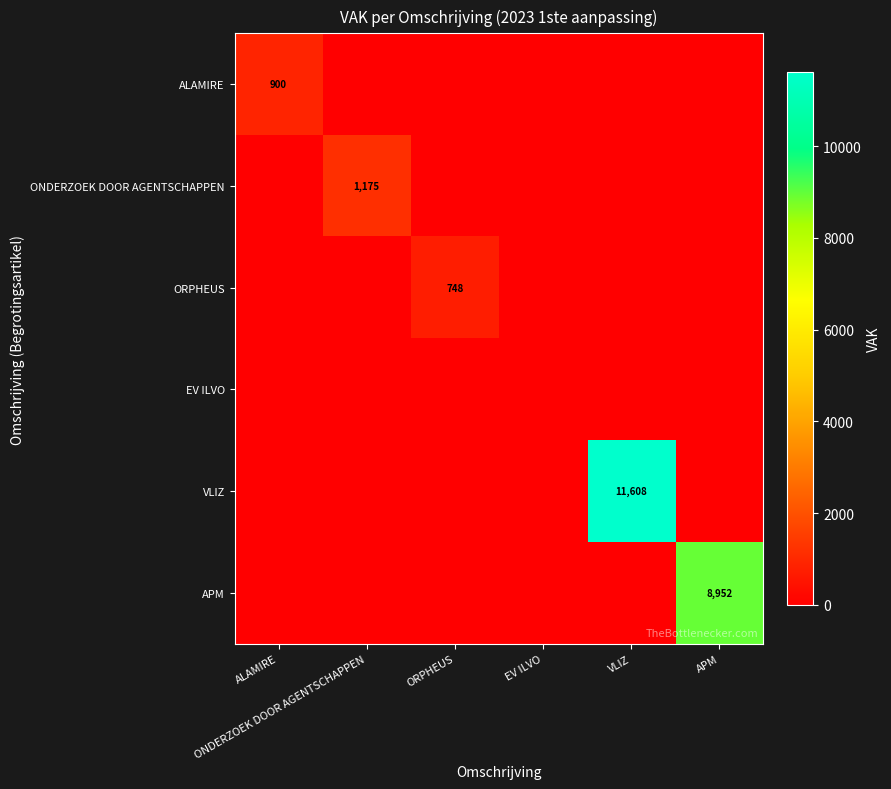

True or false: ALAMIRE has a value of -415 at APM.

False